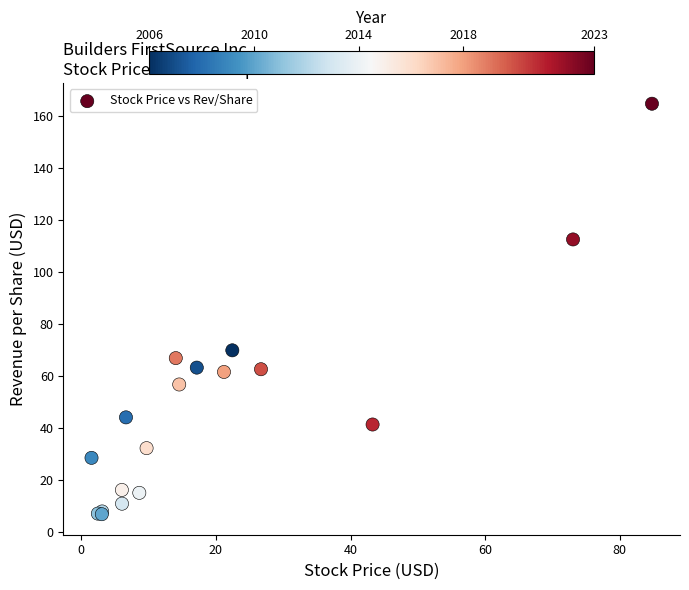

What Y value in the scatter plot is closest to 85?

70.0